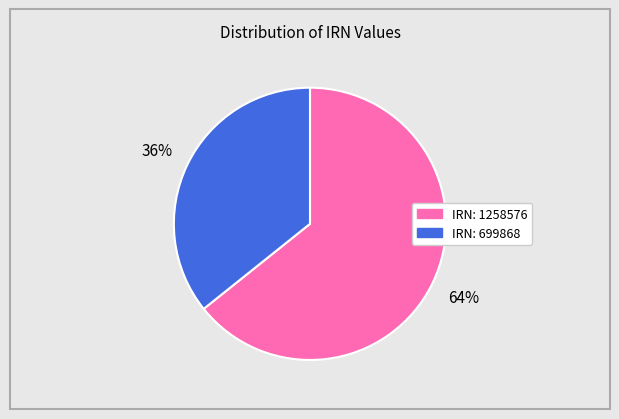

To the nearest percent, what is the average slice percentage?

50%